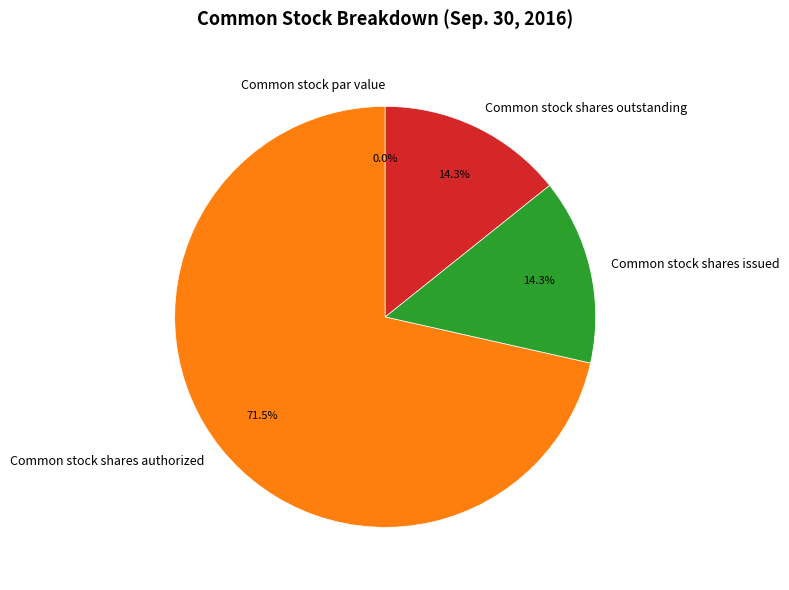

Is the sum of Common stock par value and Common stock shares outstanding greater than half?

No